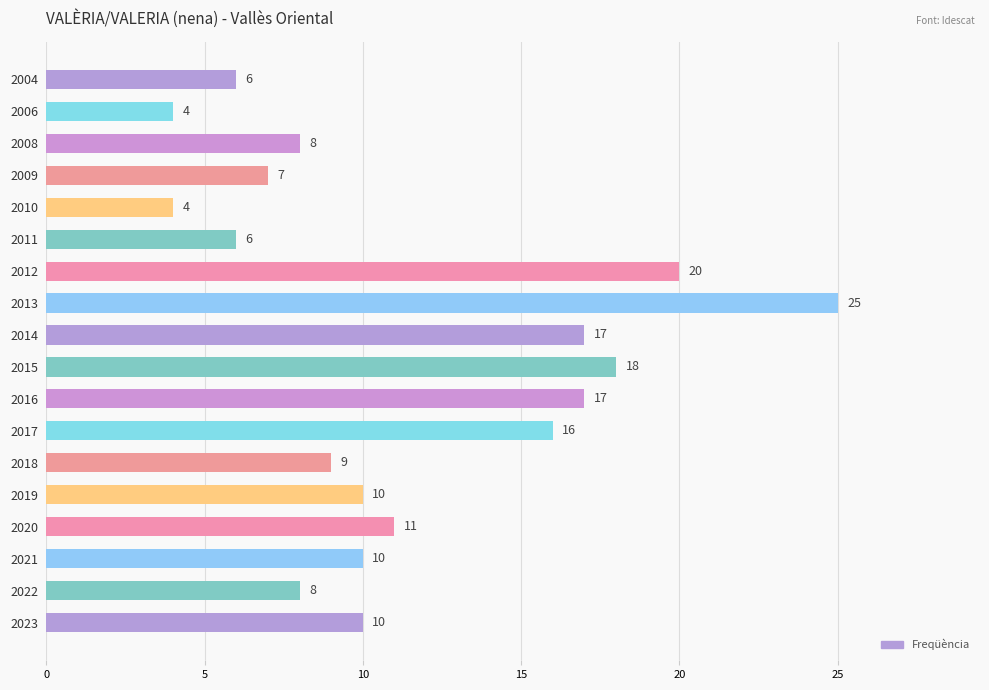

Reading bottom to top, what are all the values shown in this chart?

10	8	10	11	10	9	16	17	18	17	25	20	6	4	7	8	4	6